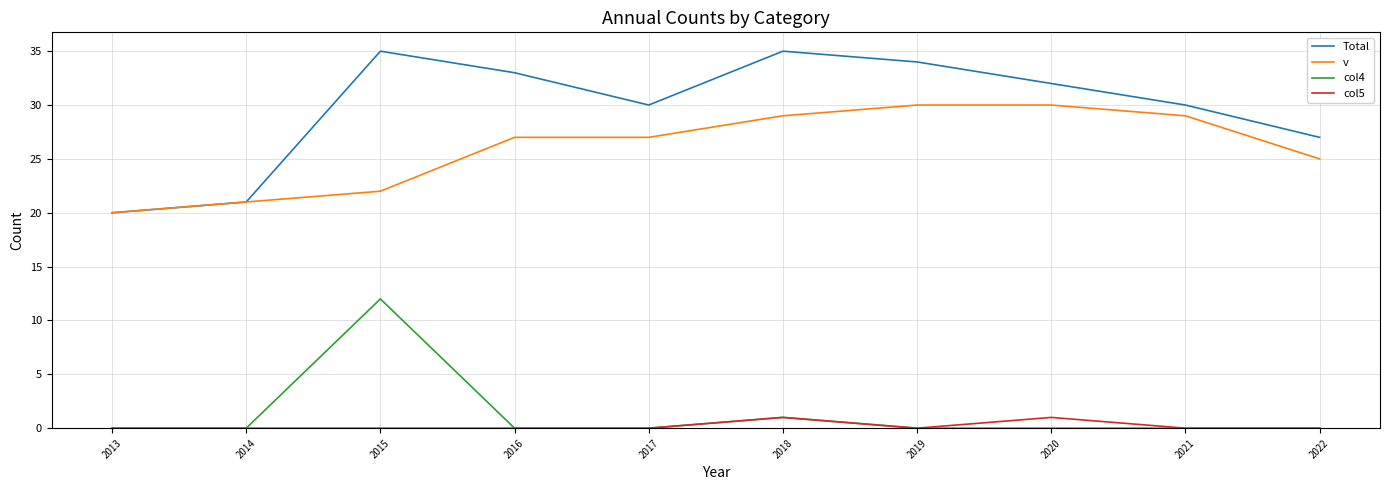

Where is the first local maximum for col4?

2015